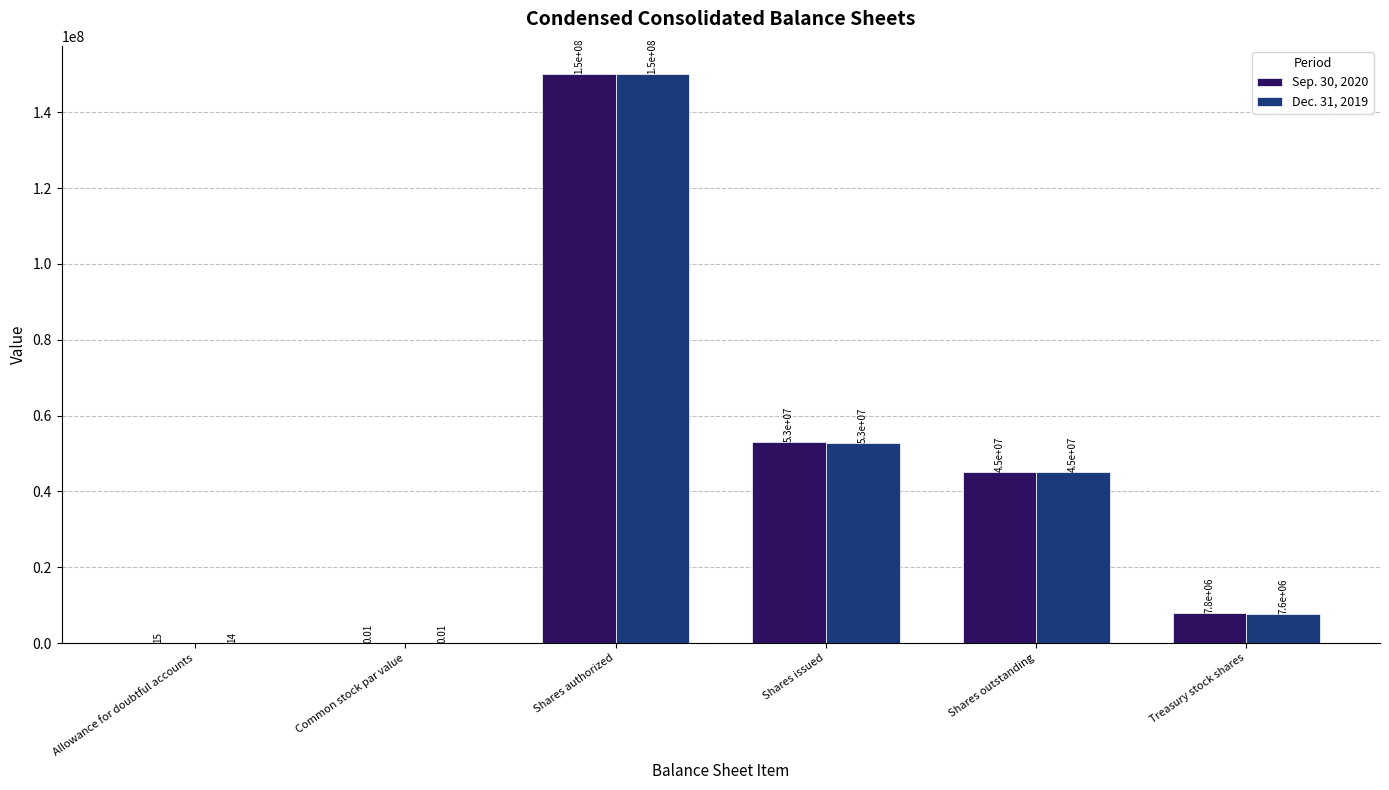

True or false: Dec. 31, 2019 has a value of 9434612.7 at Shares outstanding.

False